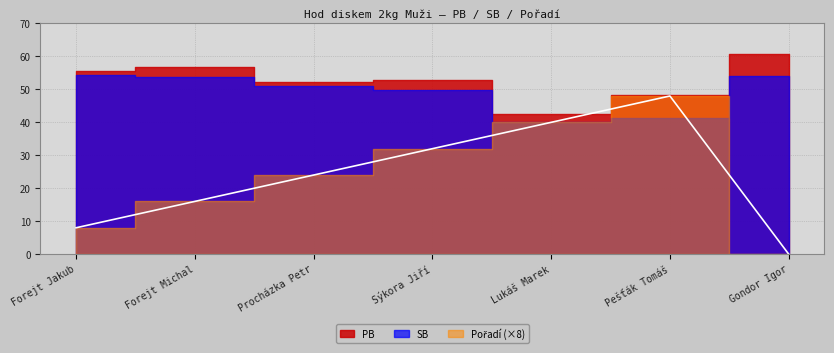

Does the chart display data point markers on the line(s)?

No